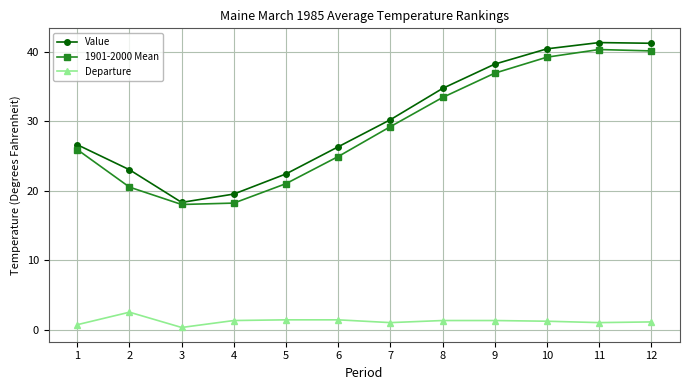

What is the value of the Value point at the 7th from the left?

30.2